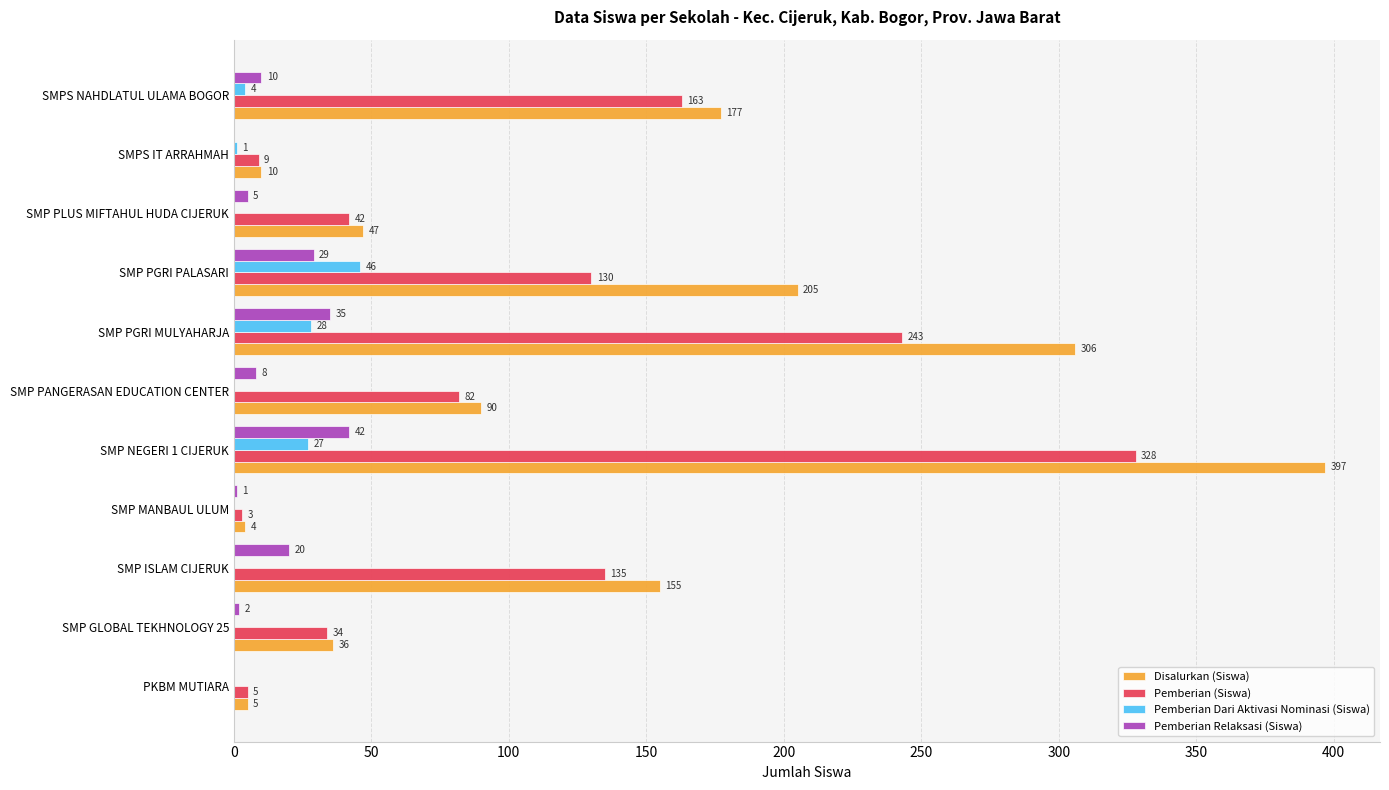

Which series changed the most between SMP ISLAM CIJERUK and SMPS IT ARRAHMAH?

Disalurkan (Siswa)